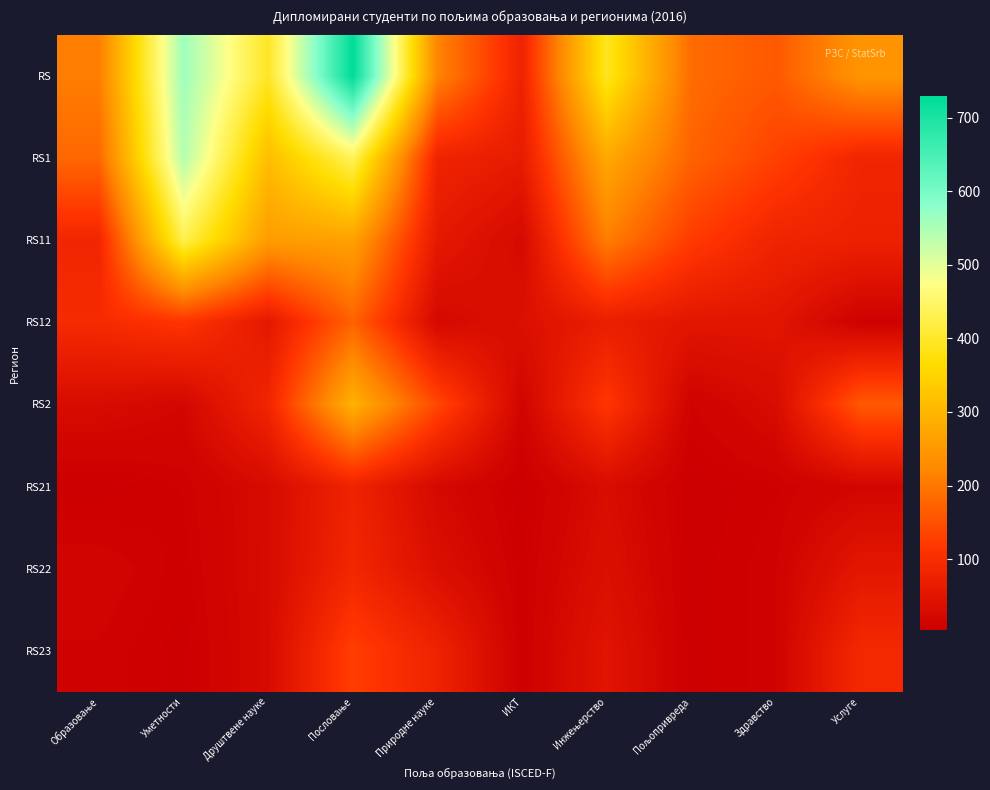

How many data points does each series have?

10